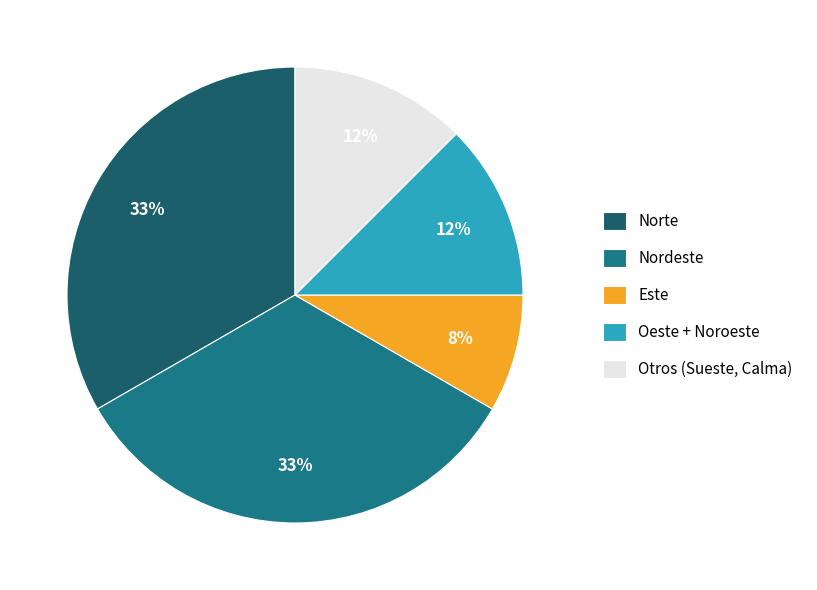

What percentage is the Norte slice, to the nearest percent?

33%